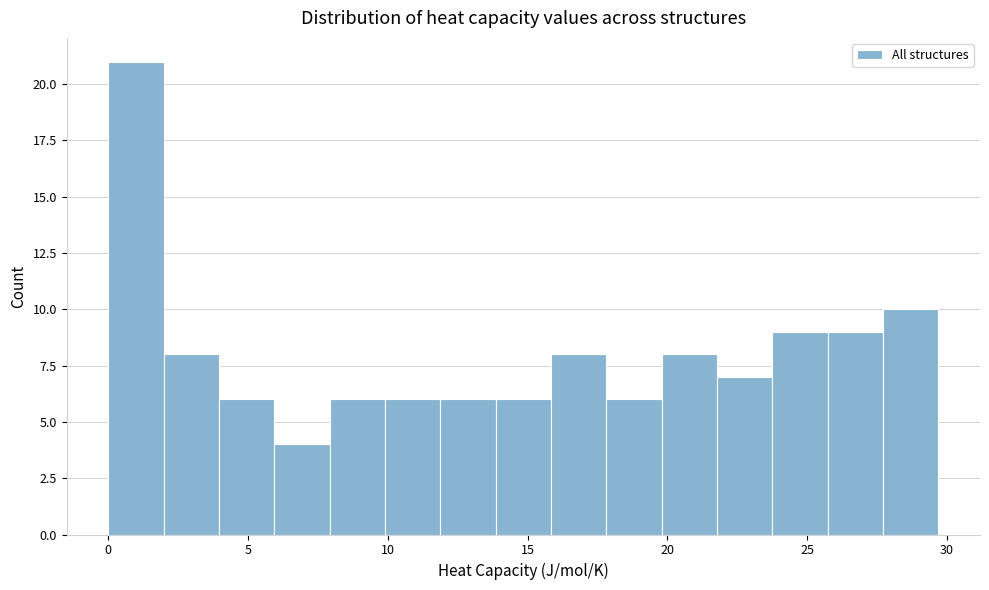

Read against the x-axis, roughly where is the centre of the tallest bar?

1.0